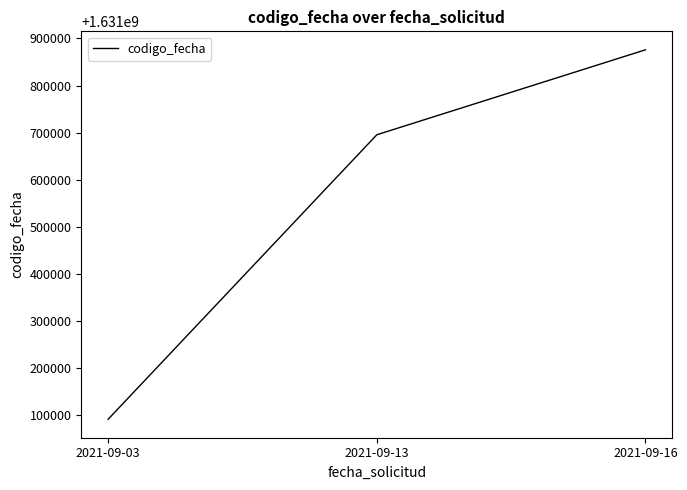

What is the ratio of the value at 2021-09-16 to the value at 2021-09-13?

1.0